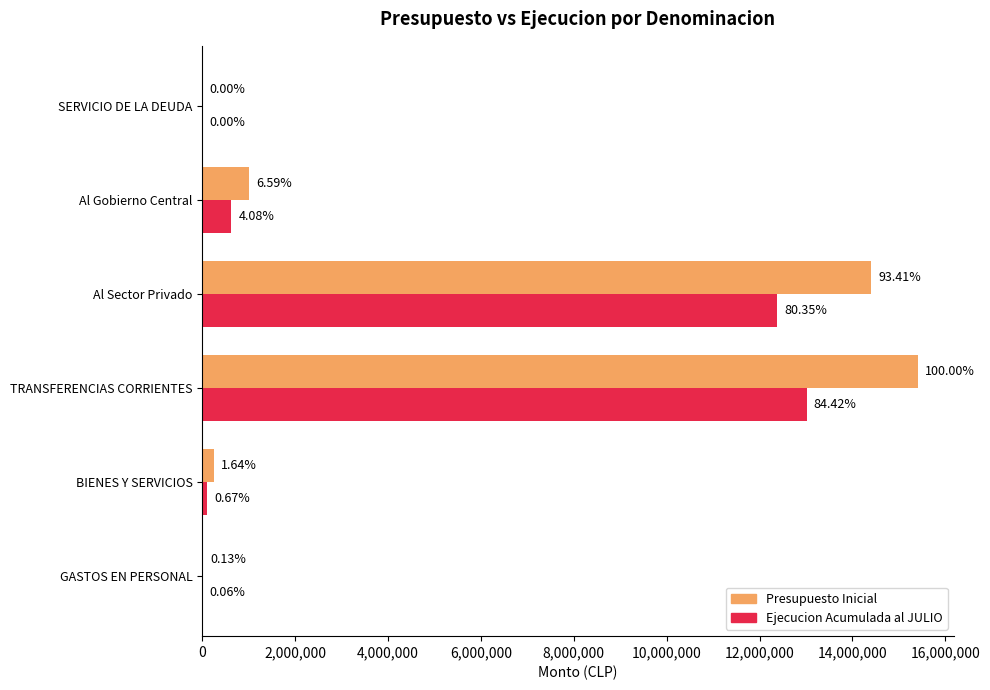

What is the average value of the Presupuesto Inicial series?

5182695